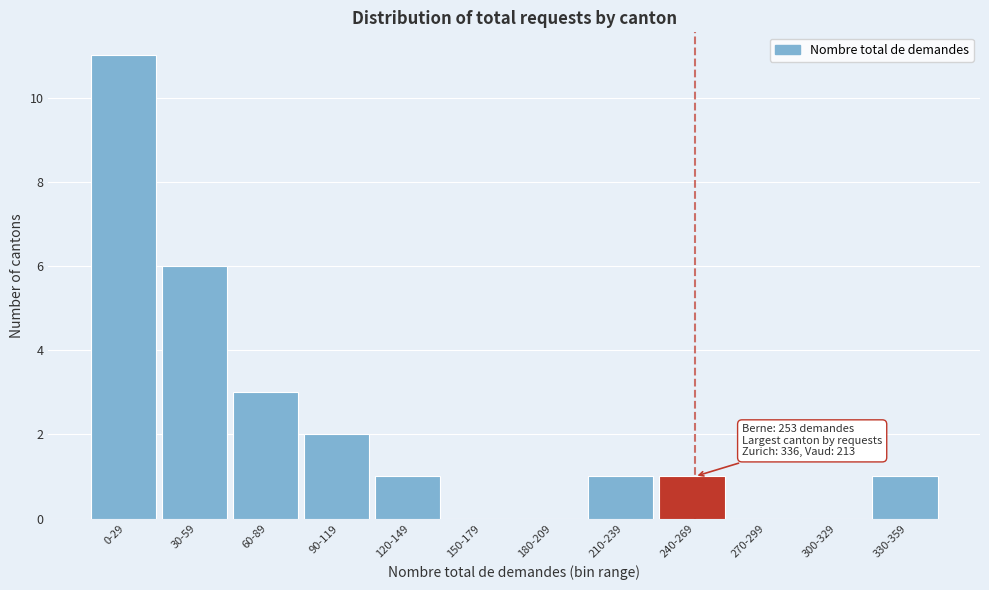

Reading left to right, transcribe all the data shown in this chart.

0-29=11	30-59=6	60-89=3	90-119=2	120-149=1	150-179=0	180-209=0	210-239=1	240-269=1	270-299=0	300-329=0	330-359=1